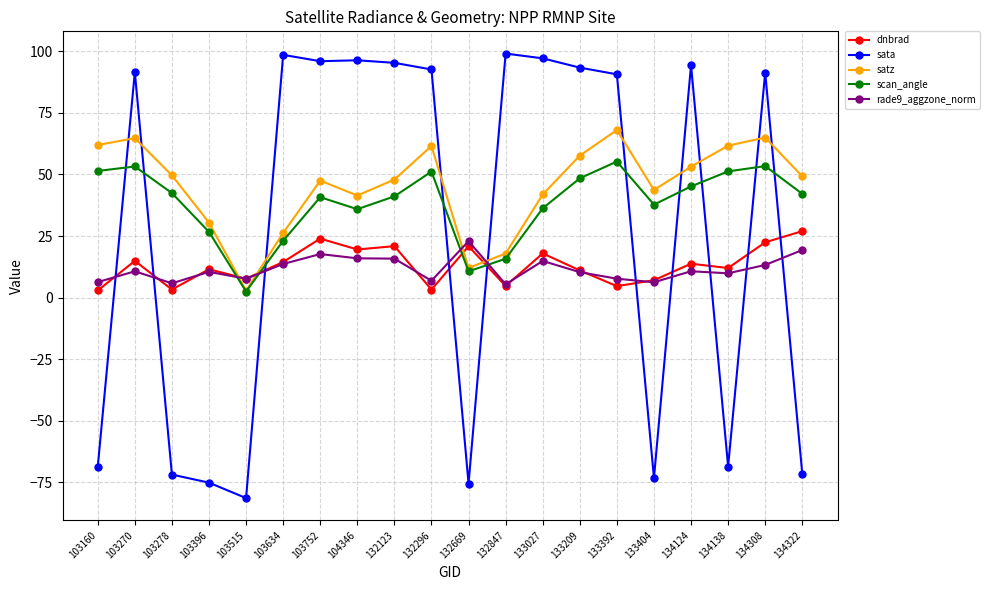

What is the lowest value of the scan_angle series?

2.5